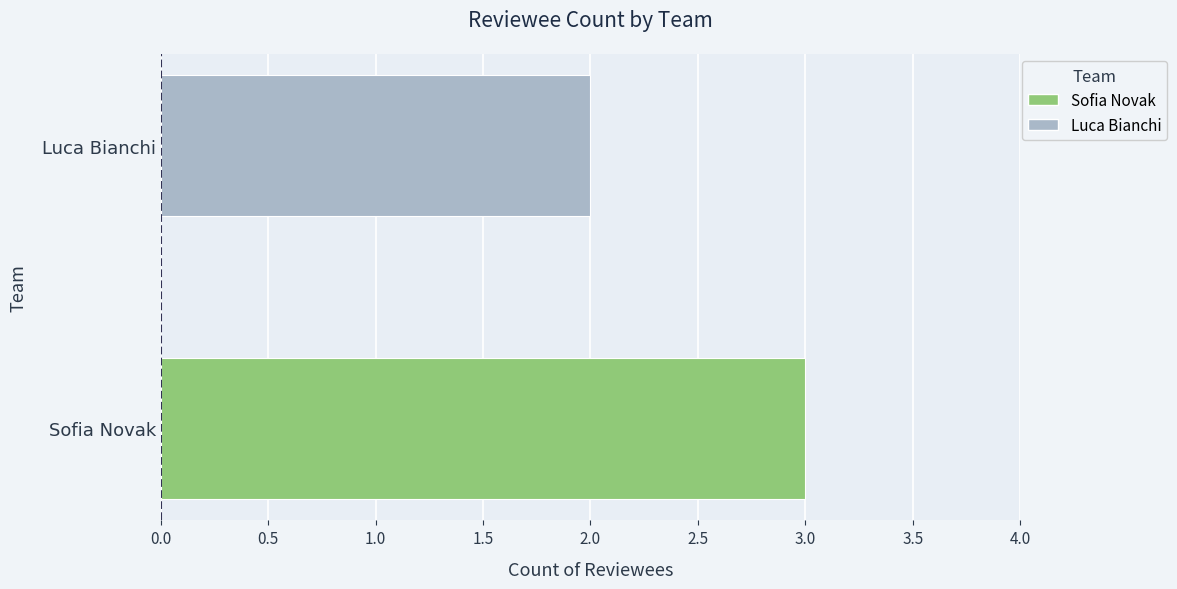

At which label is the value closest to 2?

Luca Bianchi